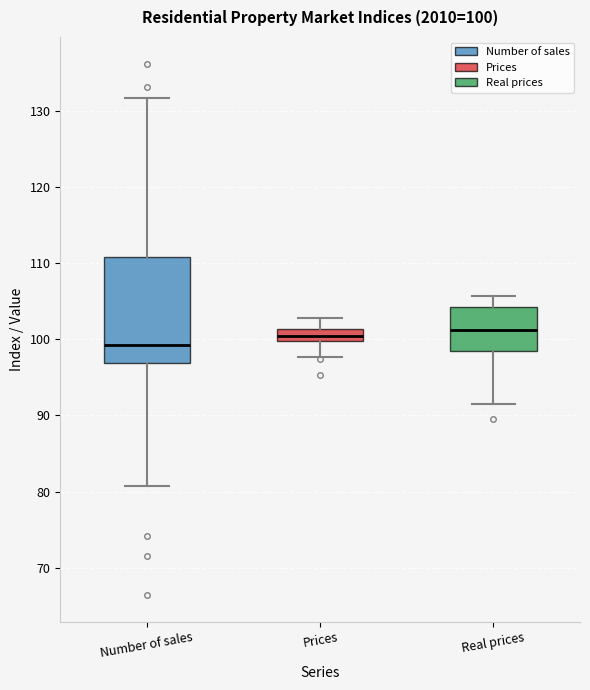

Which box is the tallest, from its lower edge to its upper edge?

Number of sales